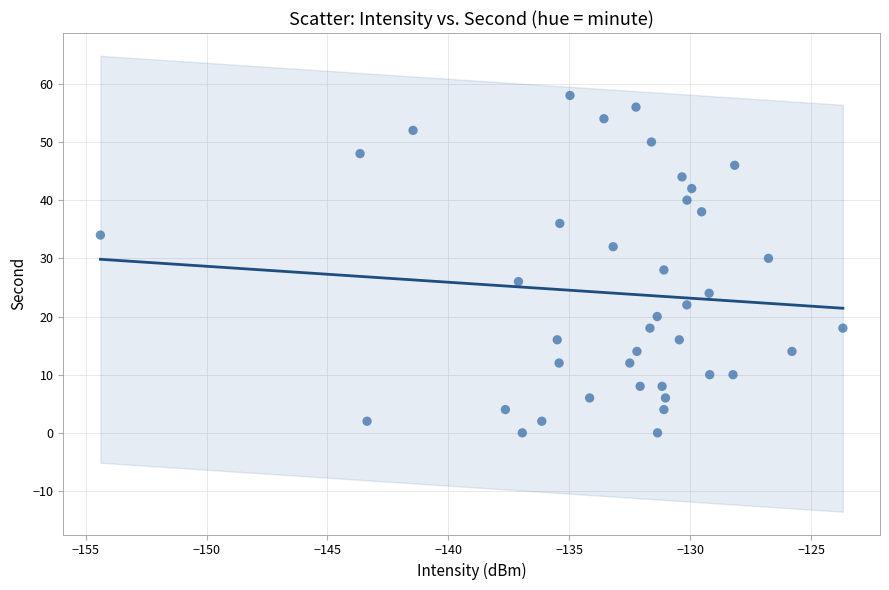

What is the range of Y values (max minus min)?

58